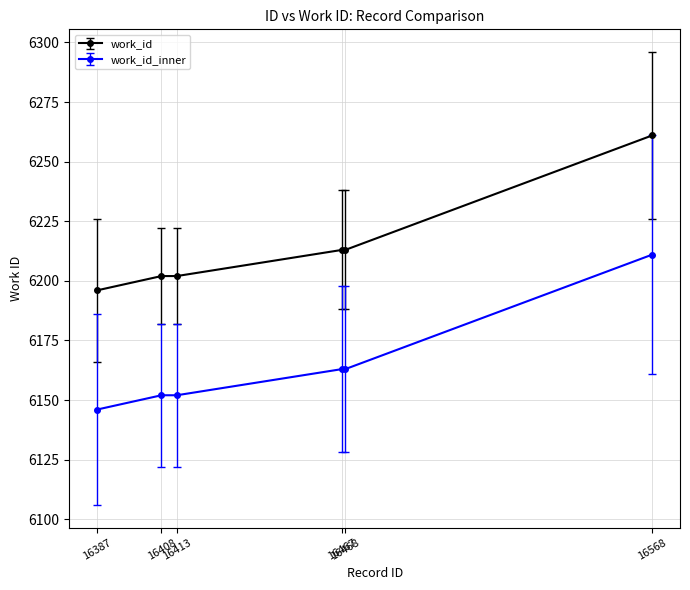

What is the sum of all work_id_inner values?

36987